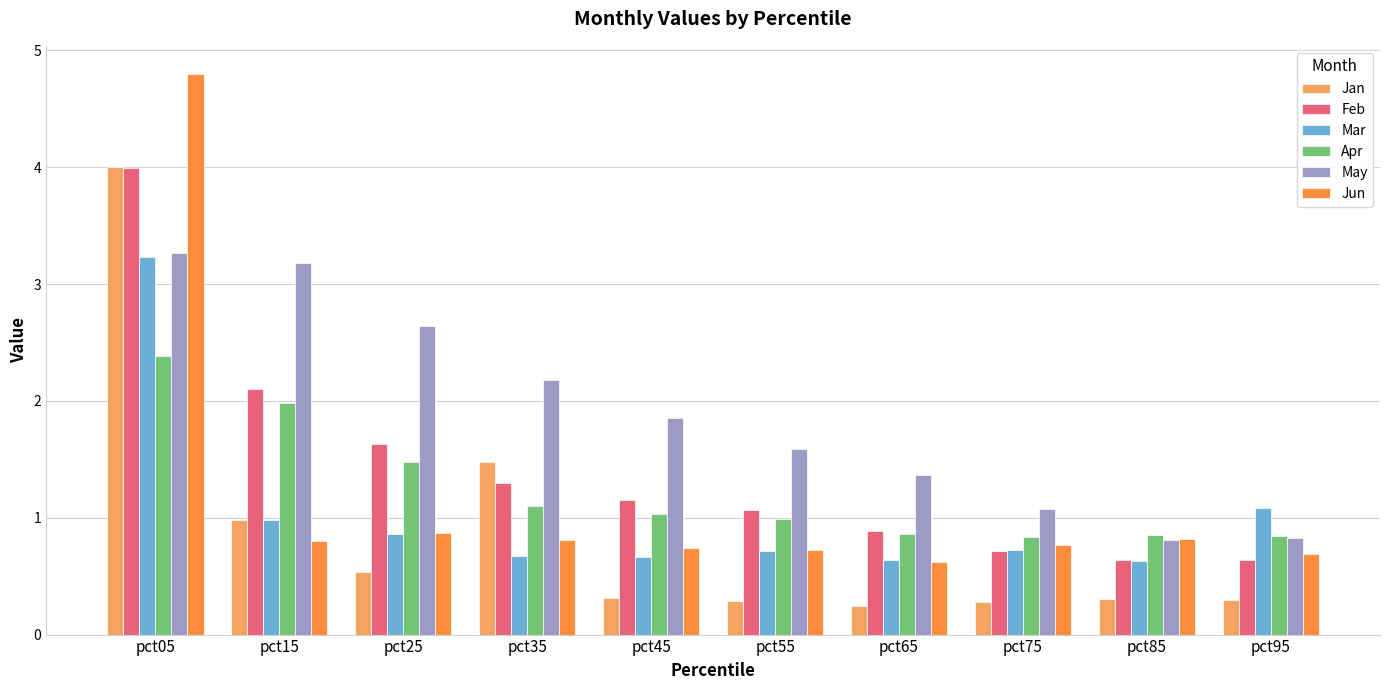

How many bars are there in each group?

6